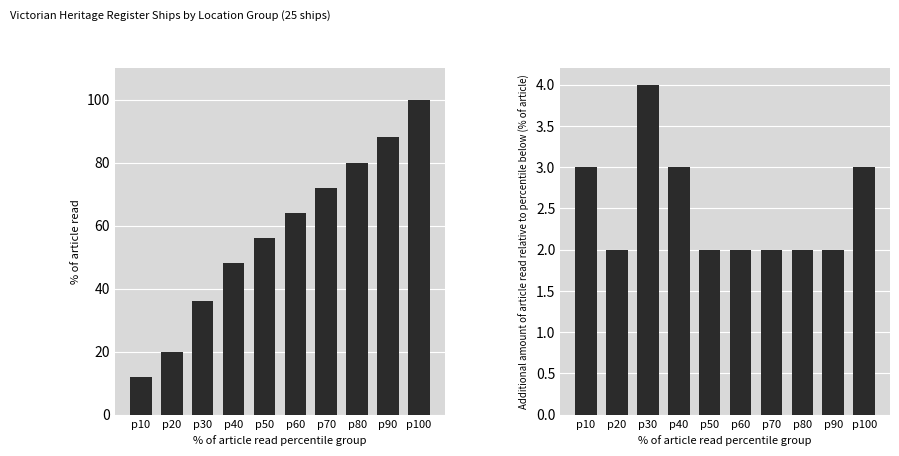

List the series in order of their overall mean, highest first.

Cumulative % of ships, Ships in group